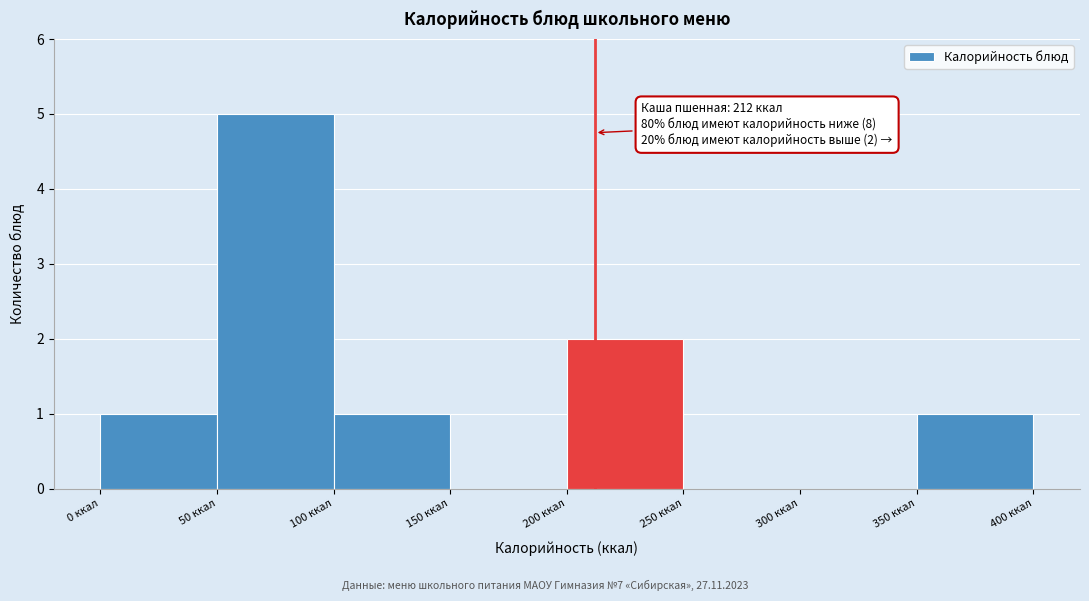

Which range on the x-axis has the tallest bar?

50 to 100